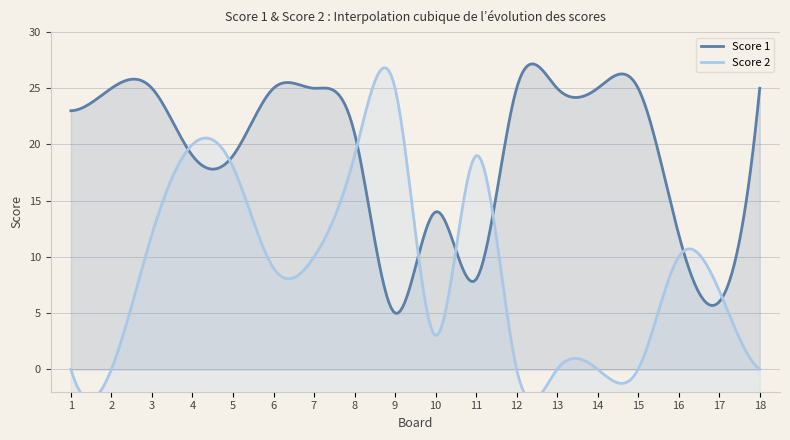

What is the difference between the second highest and second lowest values in the Score 1 series?

19